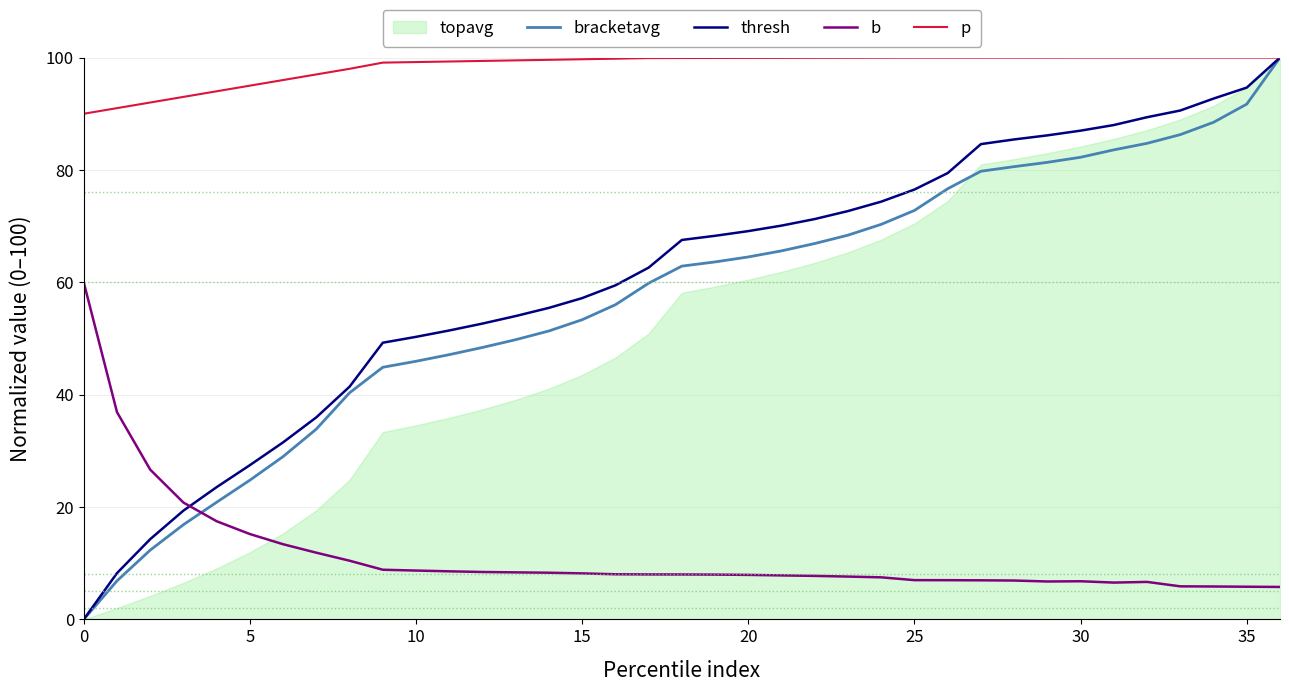

Which series has the widest spread of values?

bracketavg